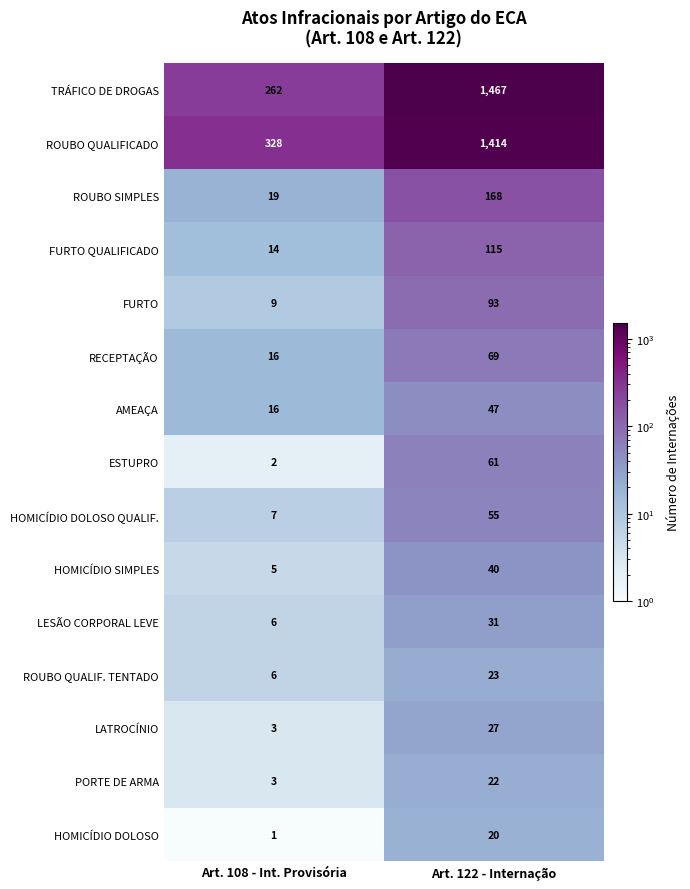

Which series changed the most between Art. 108 - Int. Provisória and Art. 122 - Internação?

TRÁFICO DE DROGAS